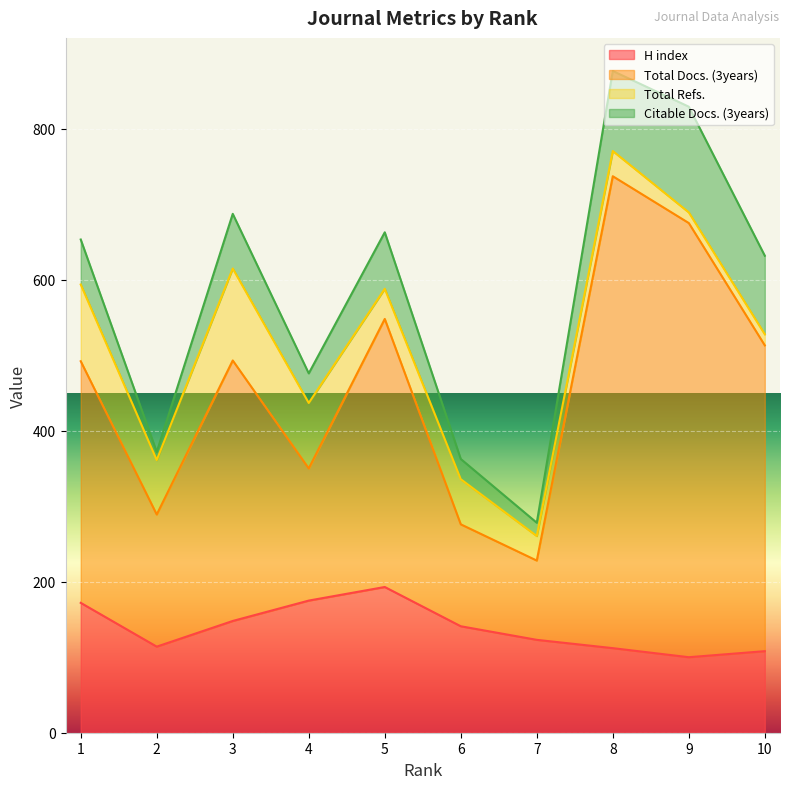

Which series has the largest range (max minus min)?

Total Docs. (3years)